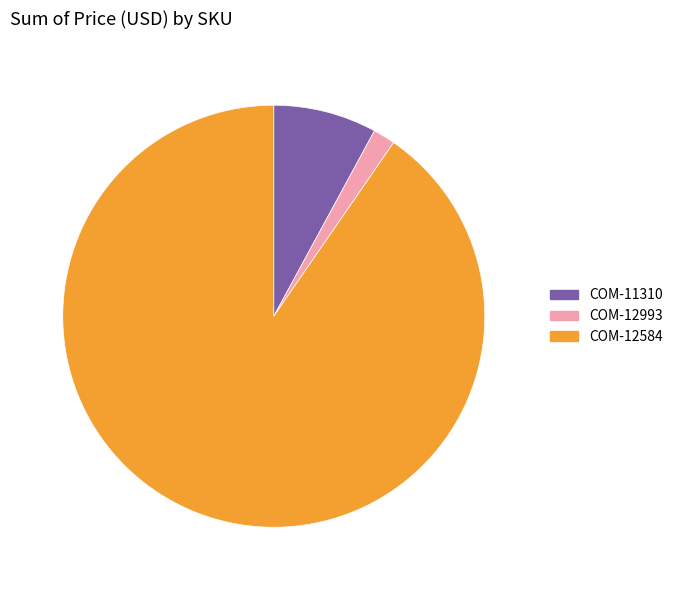

Is COM-12993 the majority of the pie?

No